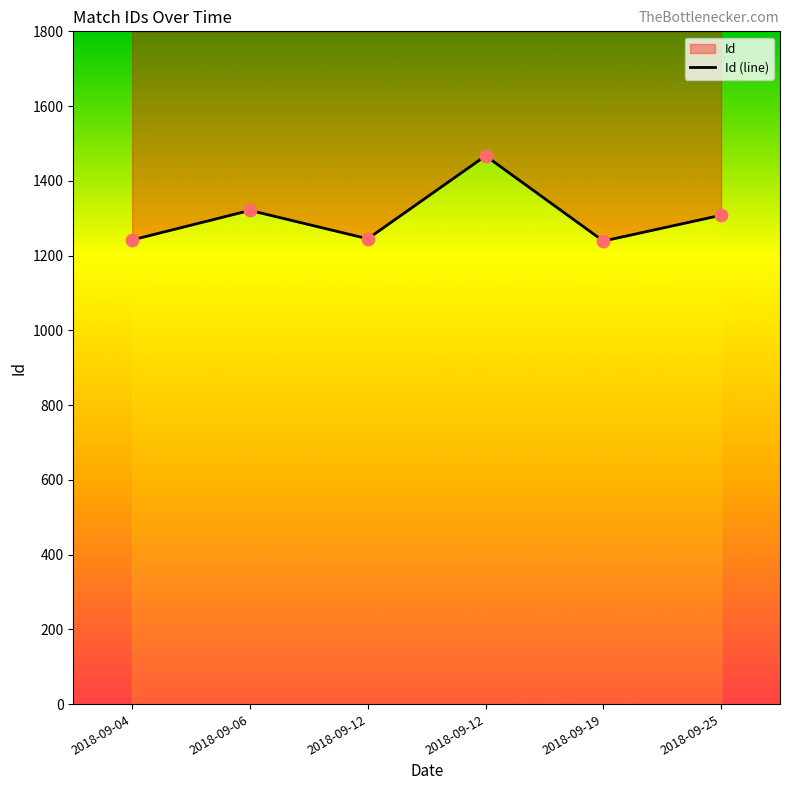

What is the change in value from 2018-09-12 to 2018-09-25?

+63